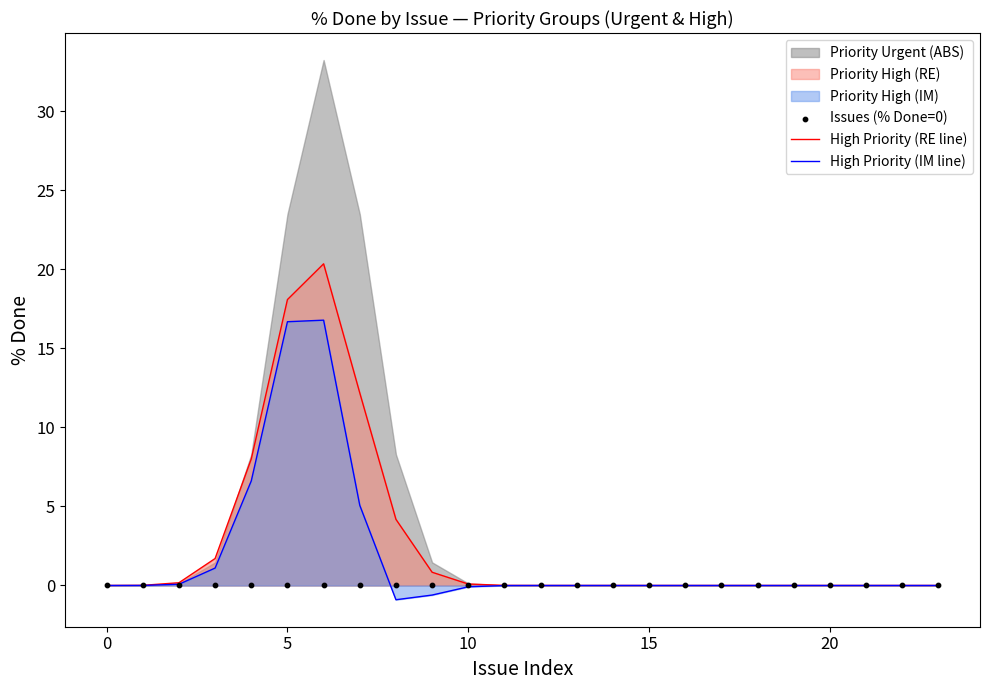

Is the value of High Priority (RE line) at 16 greater than the value of High Priority (IM line) at 12?

No